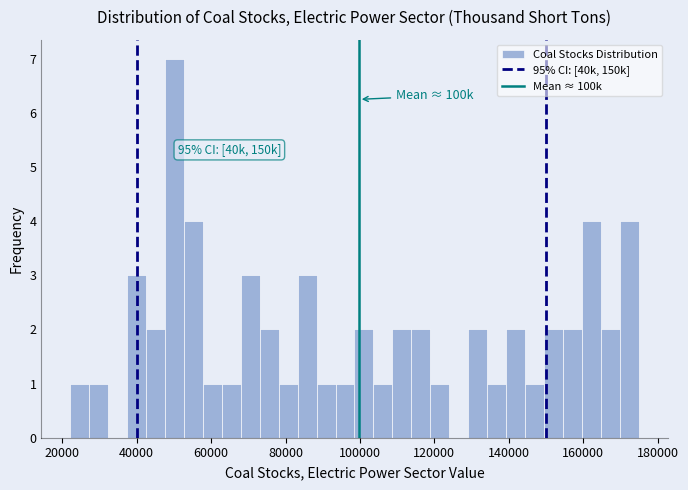

Read against the x-axis, roughly where is the centre of the tallest bar?

50000